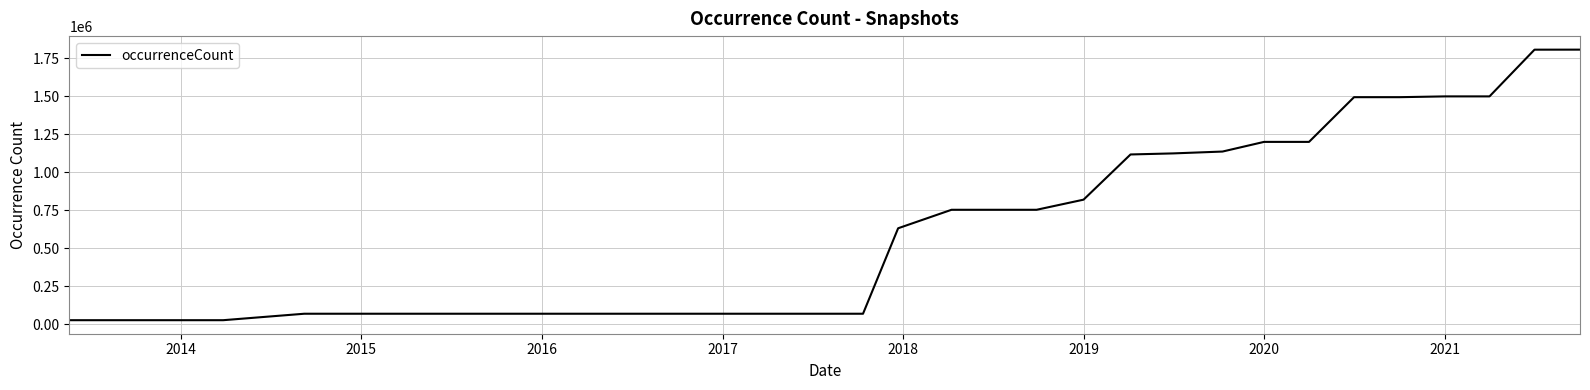

What is the difference between the maximum and minimum values?

1779515